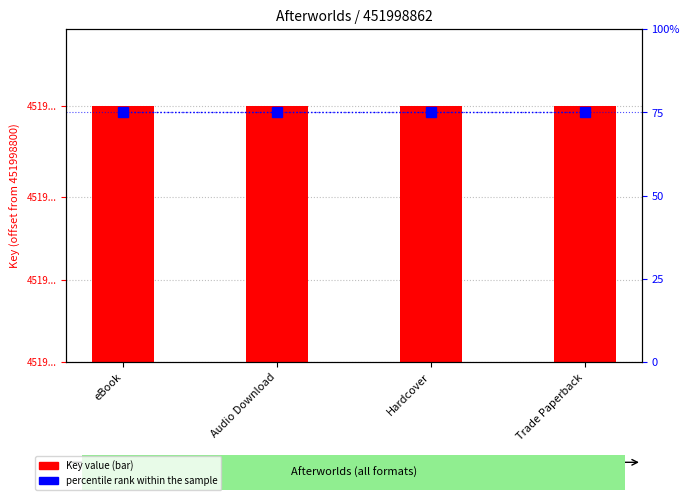

Which has a higher value, Hardcover or Audio Download?

Hardcover